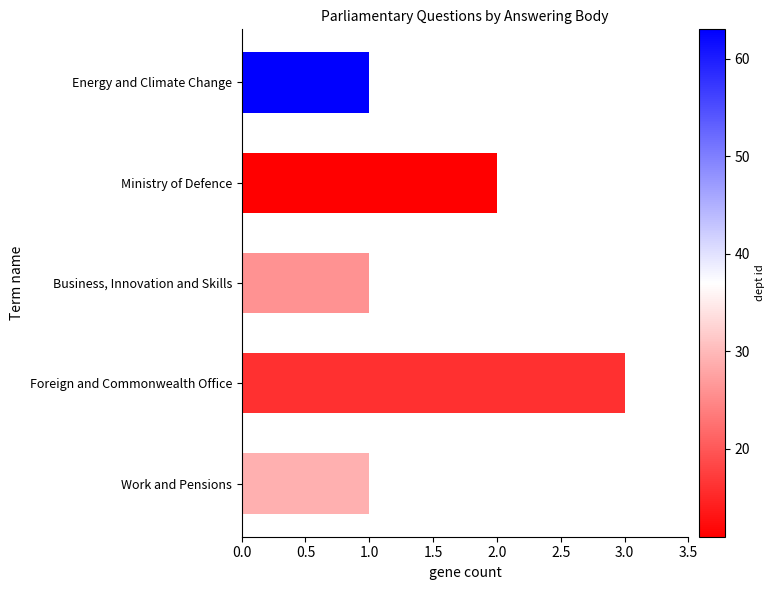

Reading top to bottom, extract all data points from this chart.

Energy and Climate Change=1	Ministry of Defence=2	Business, Innovation and Skills=1	Foreign and Commonwealth Office=3	Work and Pensions=1